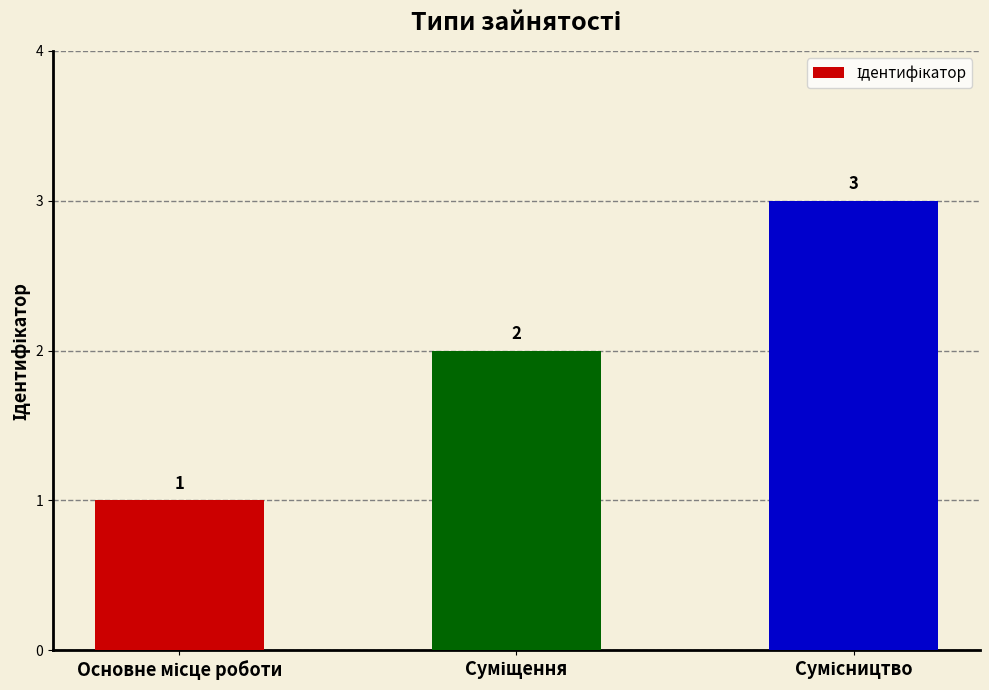

What is the value of the 1st bar from the left?

1